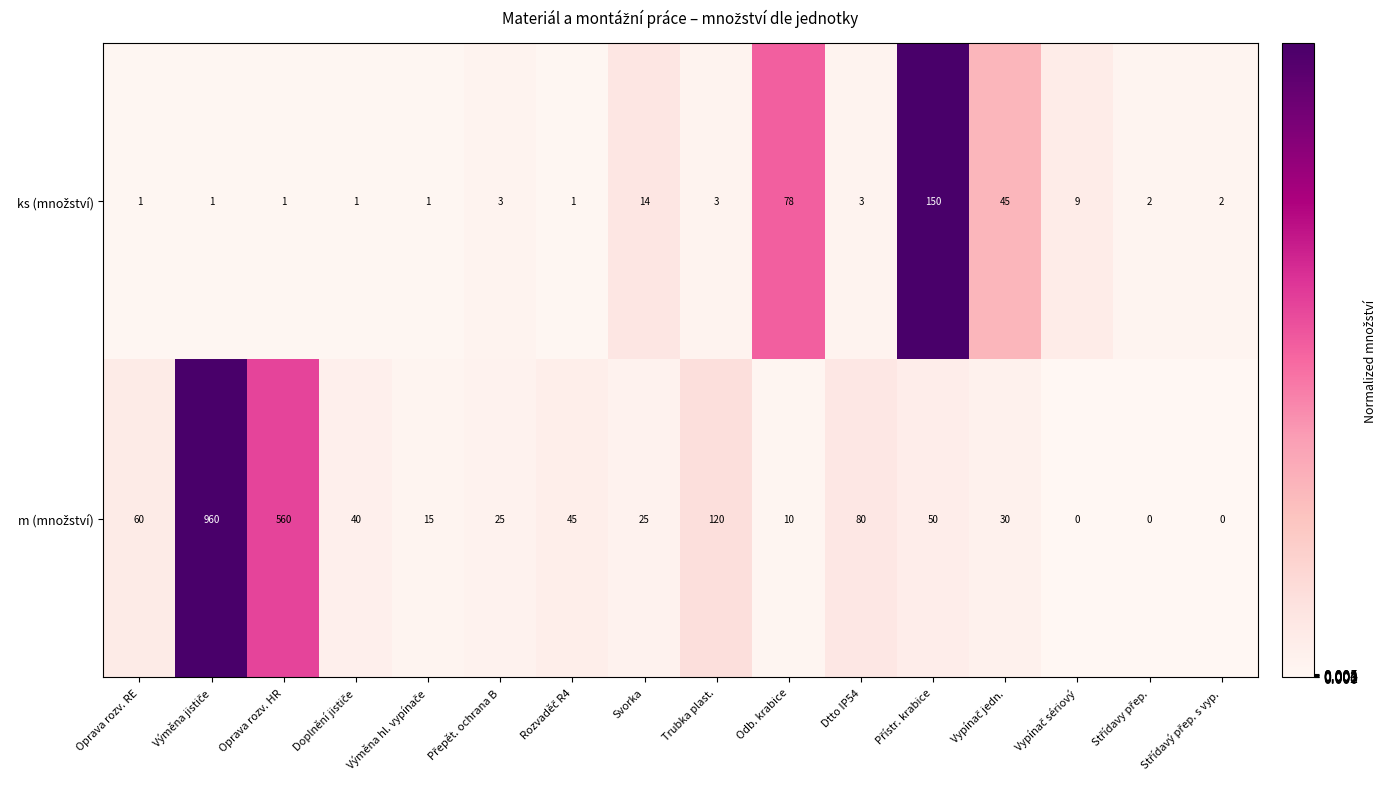

What is the total value across all series at Dtto IP54?

83